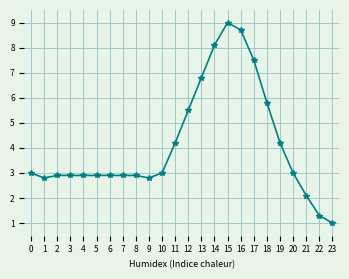

What is the value of the 16th point from the left?

9.0